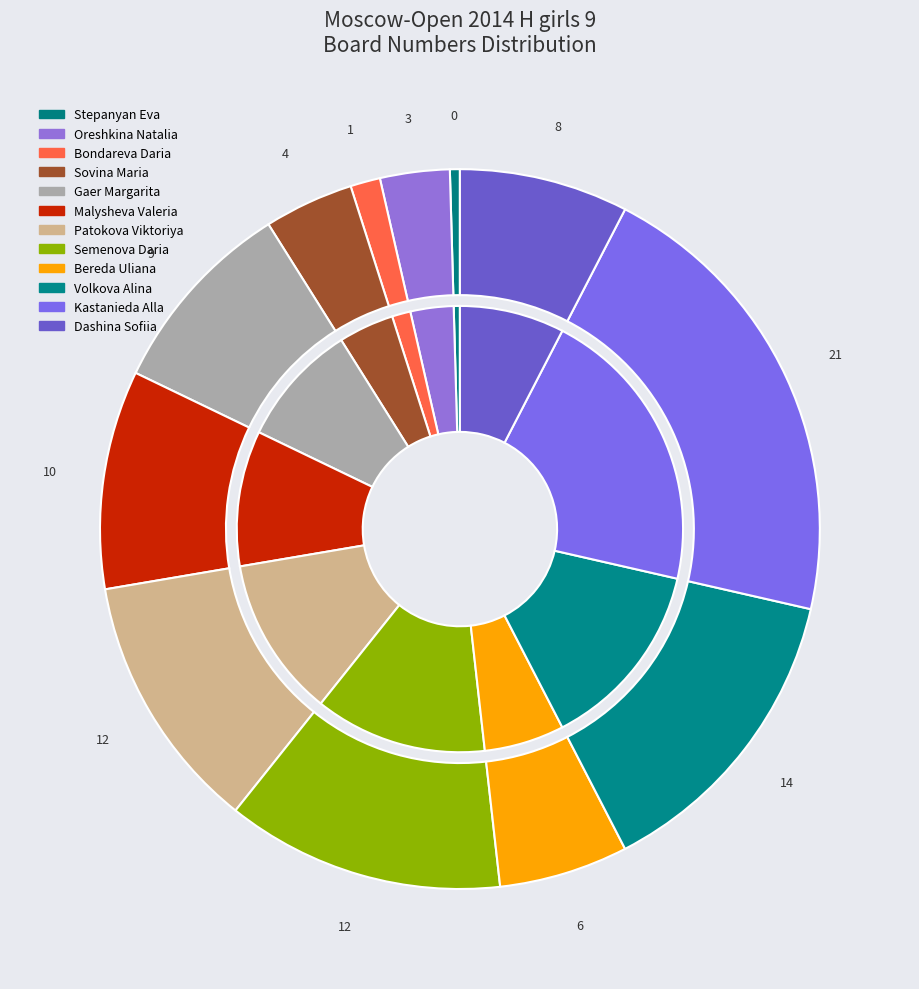

Rank the categories by value from lowest to highest.

Stepanyan Eva, Bondareva Daria, Oreshkina Natalia, Sovina Maria, Bereda Uliana, Dashina Sofiia, Gaer Margarita, Malysheva Valeria, Patokova Viktoriya, Semenova Daria, Volkova Alina, Kastanieda Alla